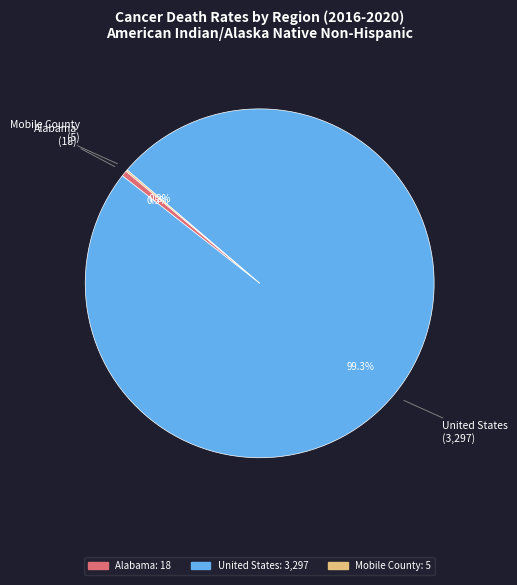

What is the largest slice in the pie chart?

United States